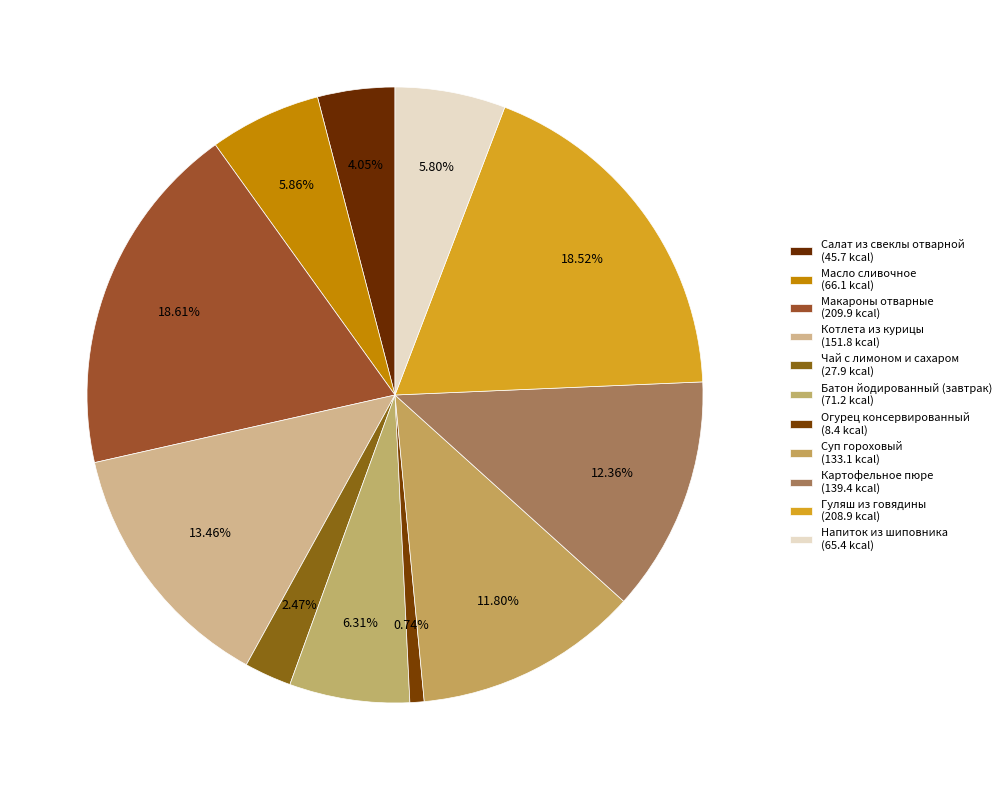

To the nearest percent, what is the difference between the Котлета из курицы and Макароны отварные slice percentages?

5%